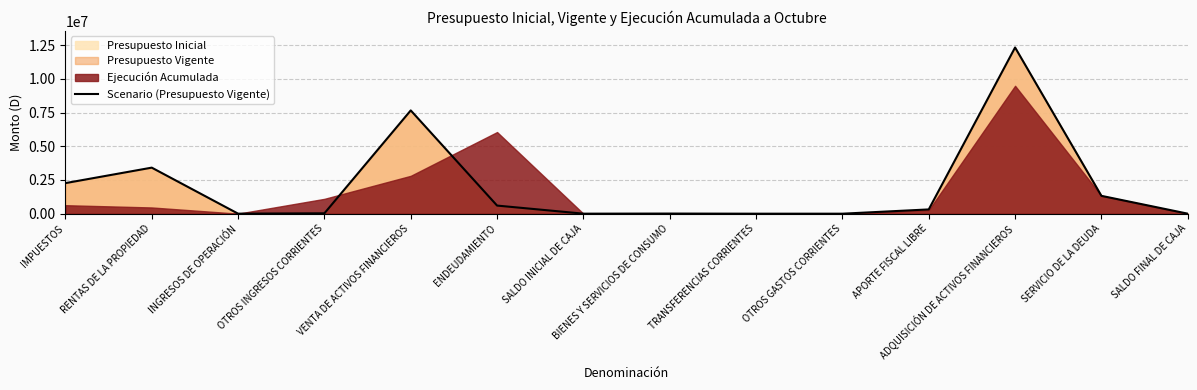

Reading left to right, list all the values displayed in this chart.

2266400	3413650	2614	28601	7655494	601615	2000	9443	241	10	316518	12319314	1322848	2000